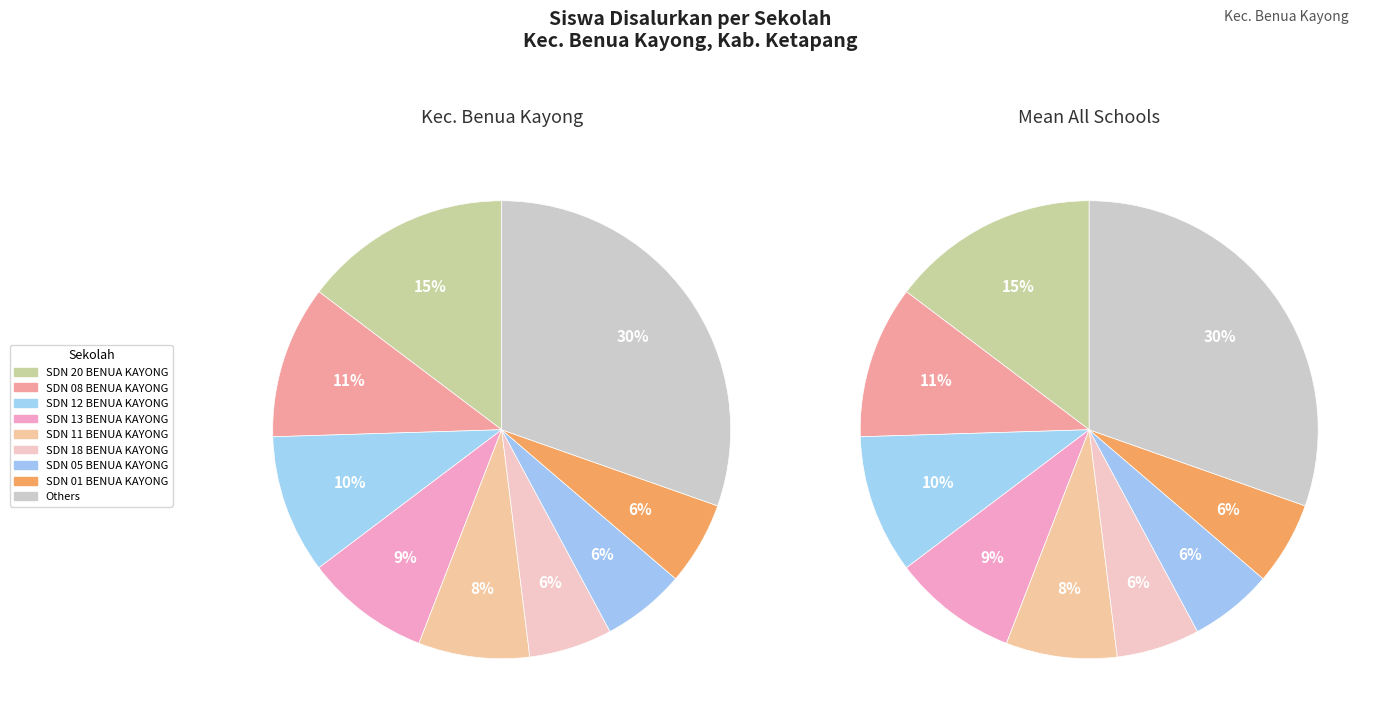

What percentage is the SD NEGERI 11 BENUA KAYONG slice, to the nearest percent?

8%